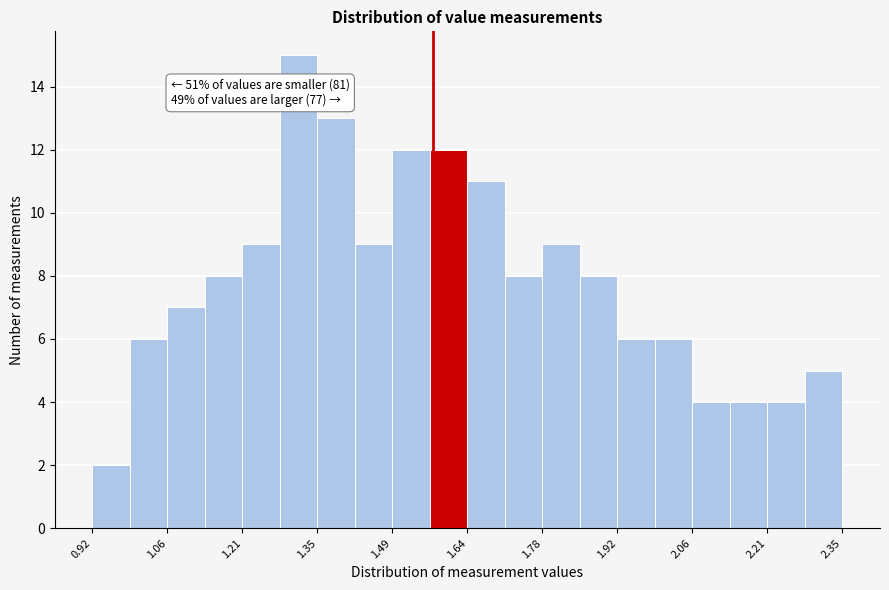

Around what value on the x-axis is the tallest bar? Give the approximate position of its centre, as read against the axis.

1.32